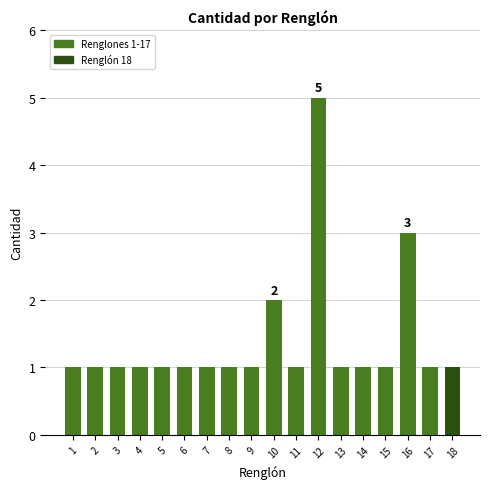

What is the maximum value shown in the chart?

5